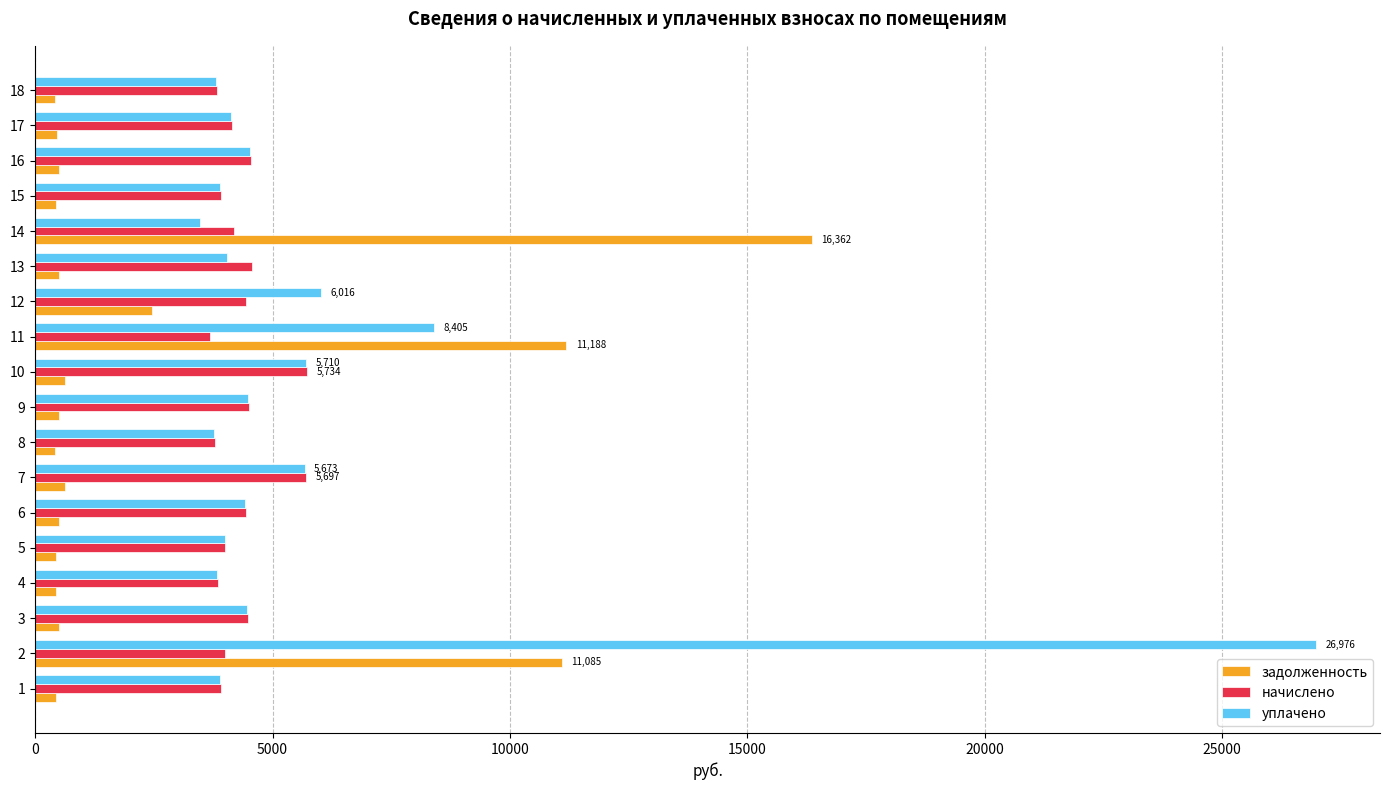

What is the highest value of the задолженность series?

16361.5